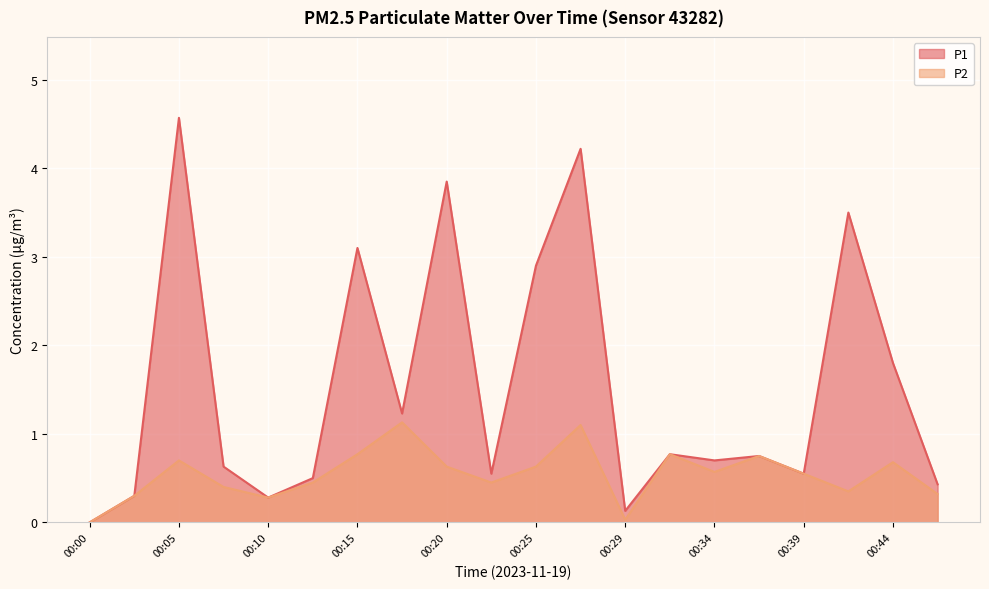

What is the approximate value of P1 at 00:34?

0.7